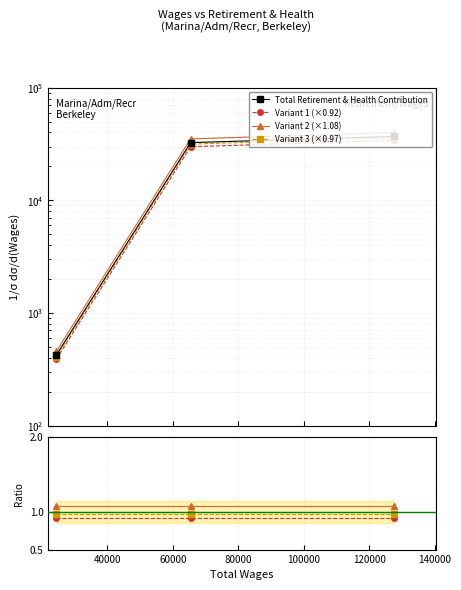

What is the smallest value displayed?

388.2